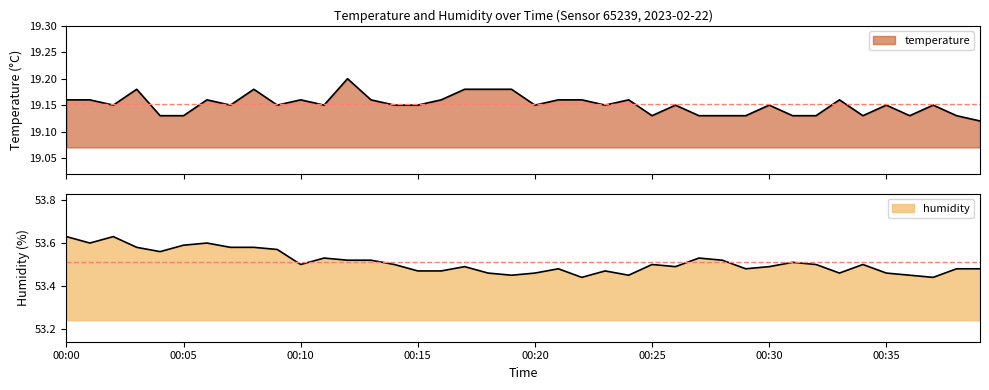

What is the maximum value shown in the chart?

53.6